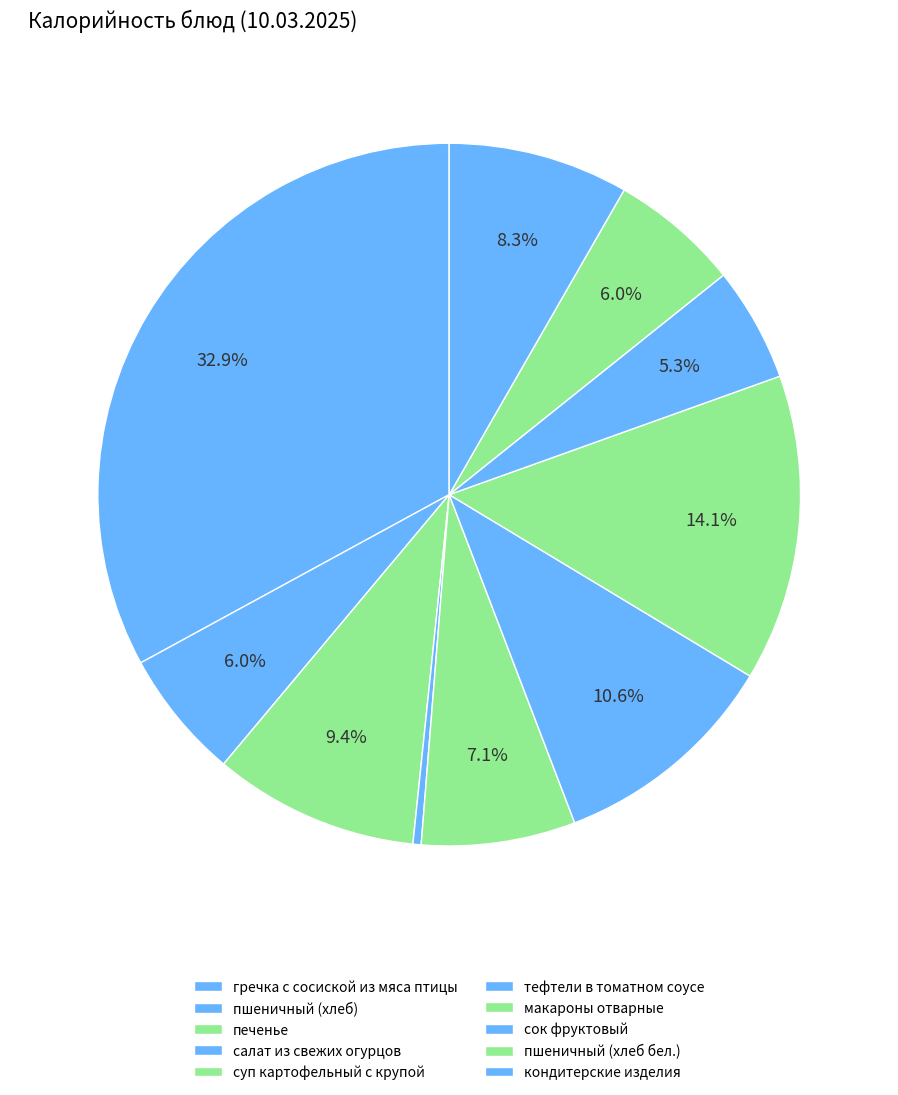

True or false: пшеничный (хлеб) accounts for 11% of the total.

False